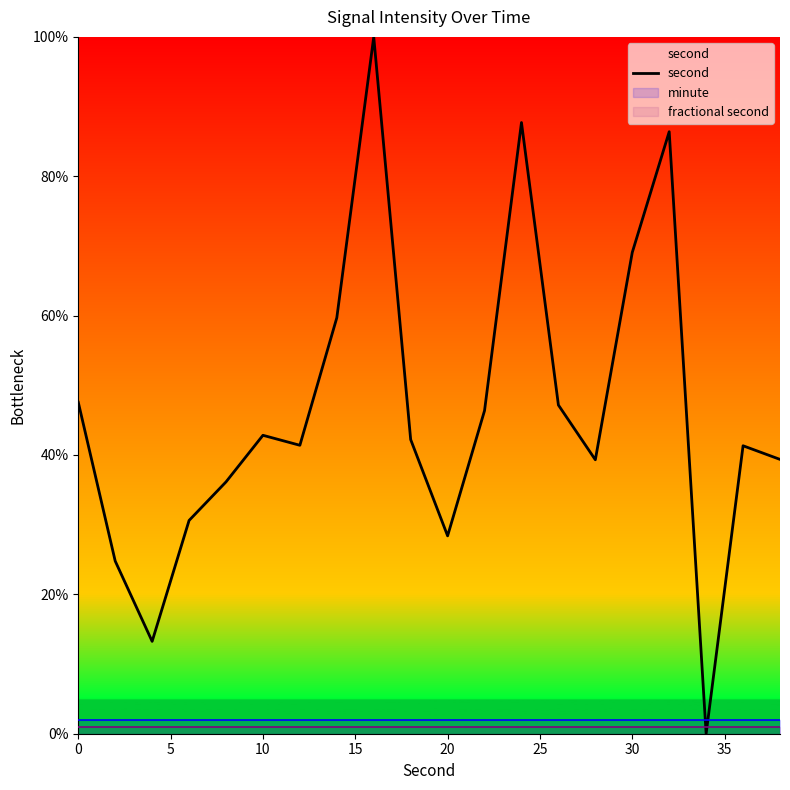

How many data points are less than 42?

10